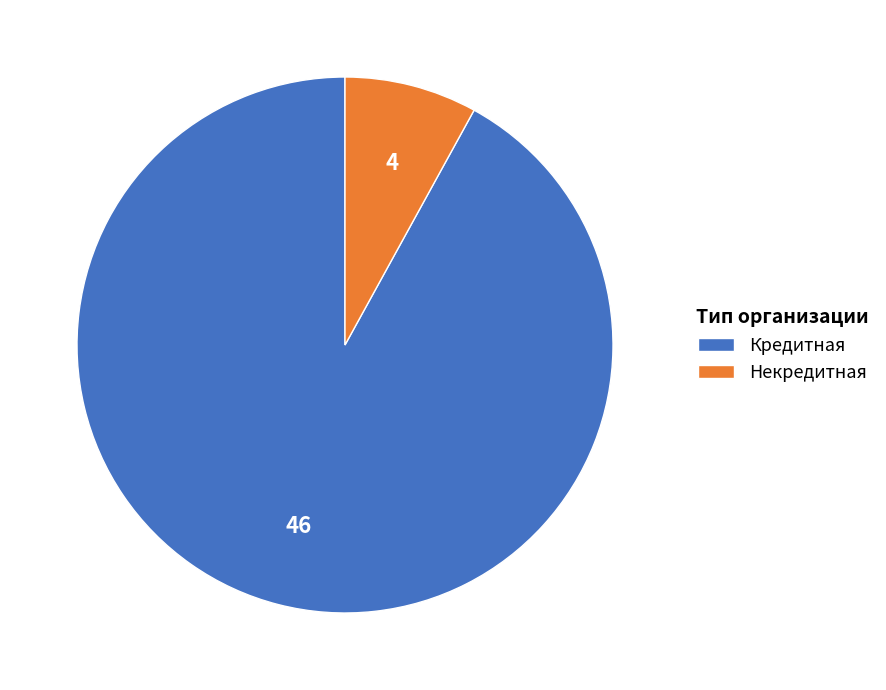

True or false: Некредитная accounts for 8% of the total.

True